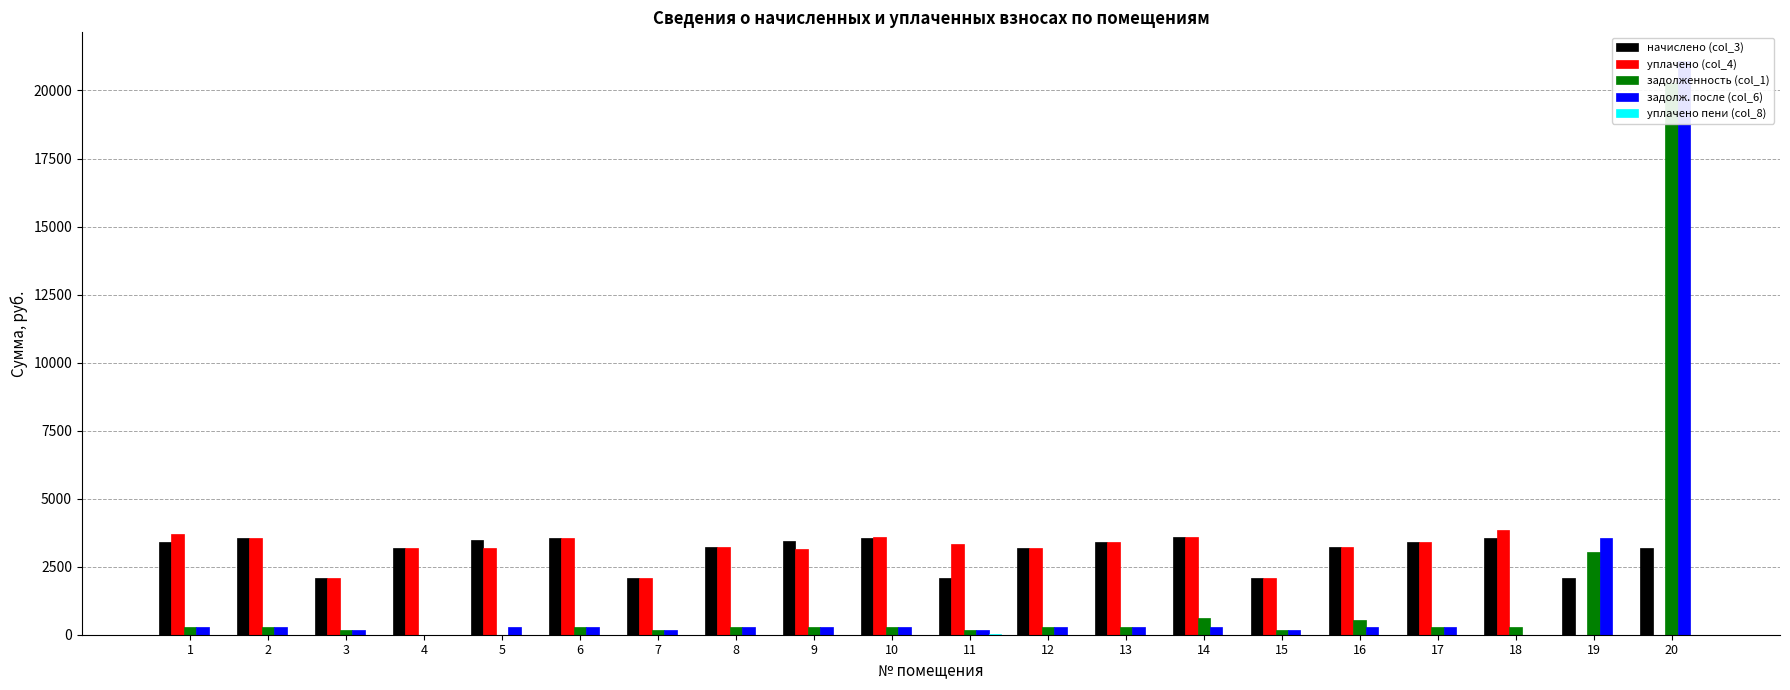

How many series are shown in this chart?

5